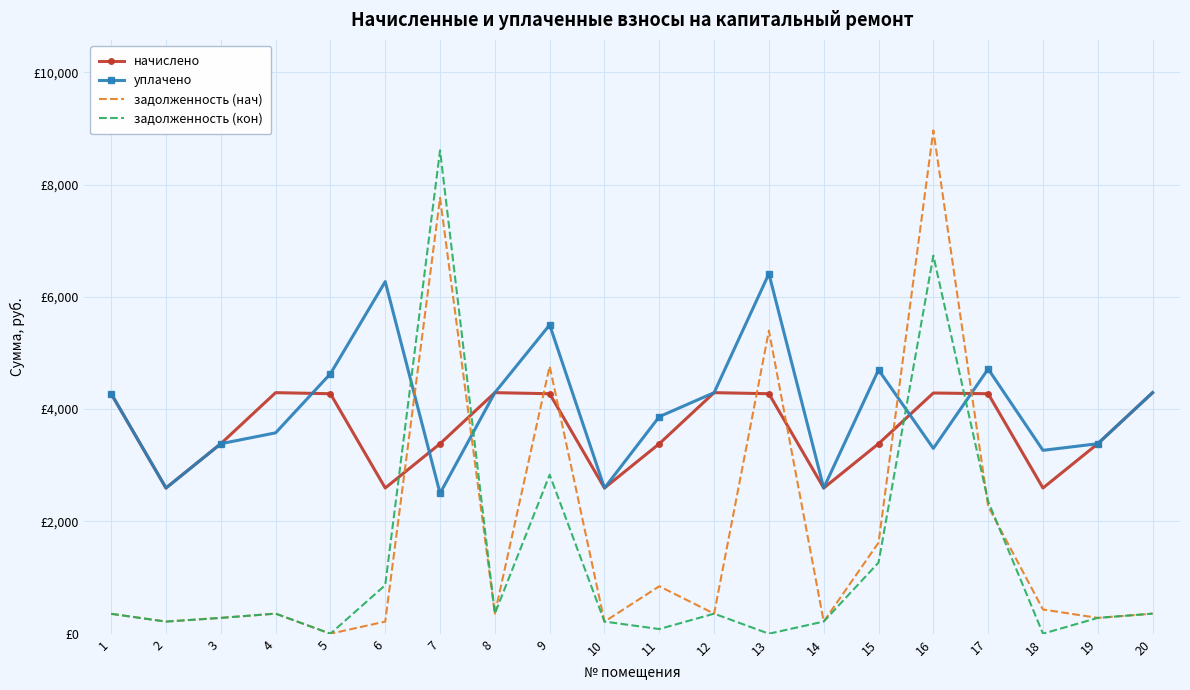

What is the difference between the maximum and minimum values in the начислено series?

1698.1